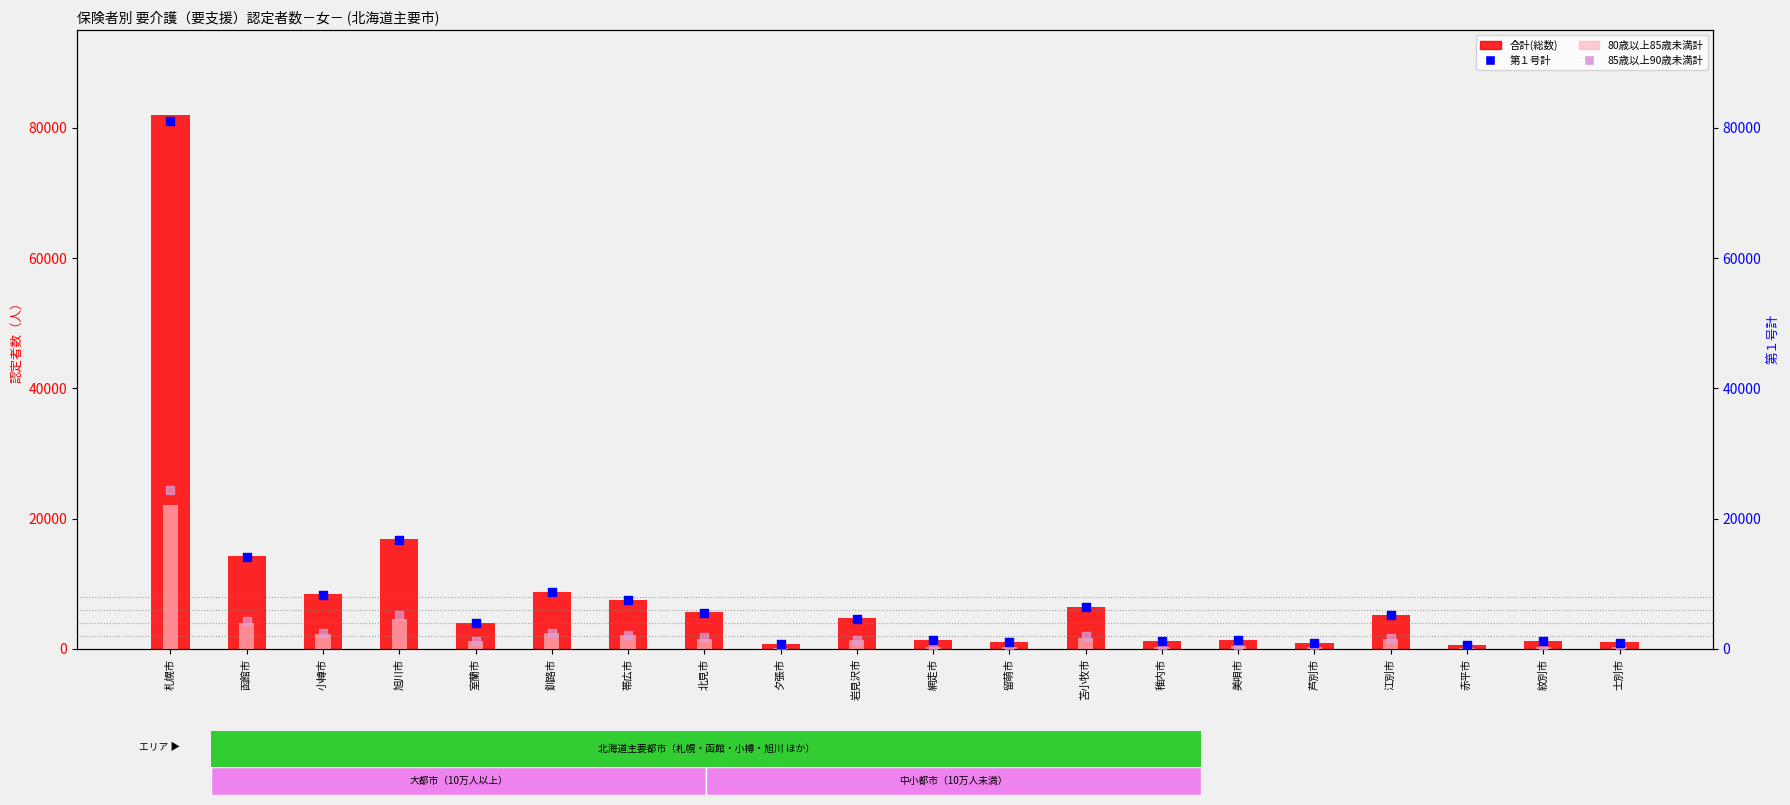

Which series has the largest Y range (max minus min)?

合計(総数)